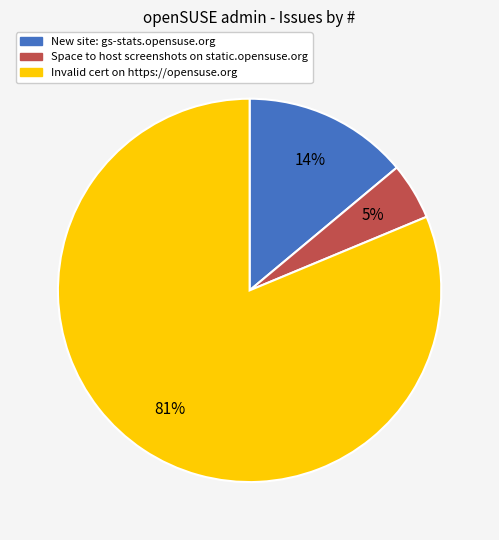

True or false: Invalid cert on https://opensuse.org accounts for 90% of the total.

False